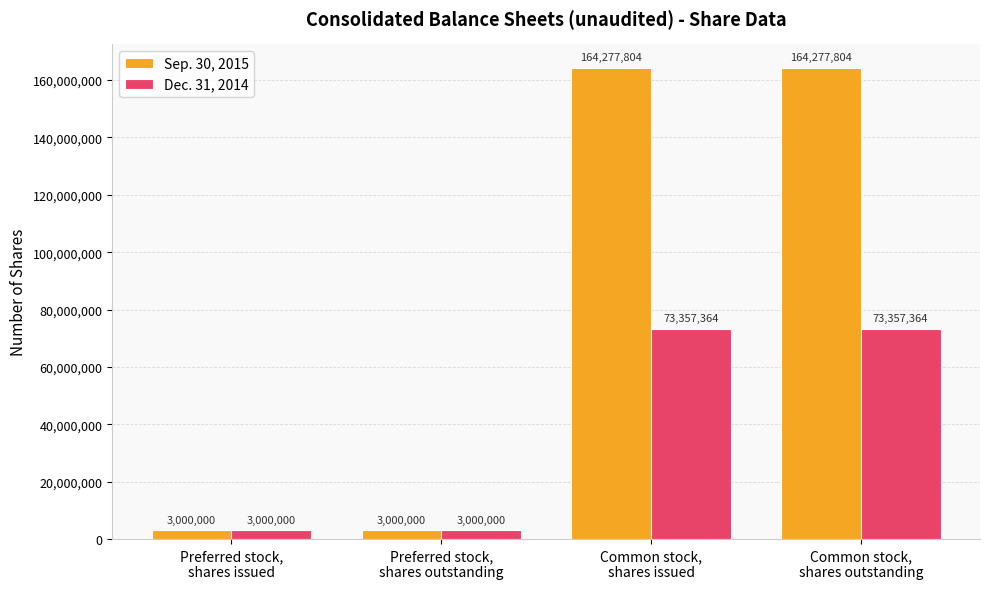

List the series in order of their peak value, lowest first.

Dec. 31, 2014, Sep. 30, 2015